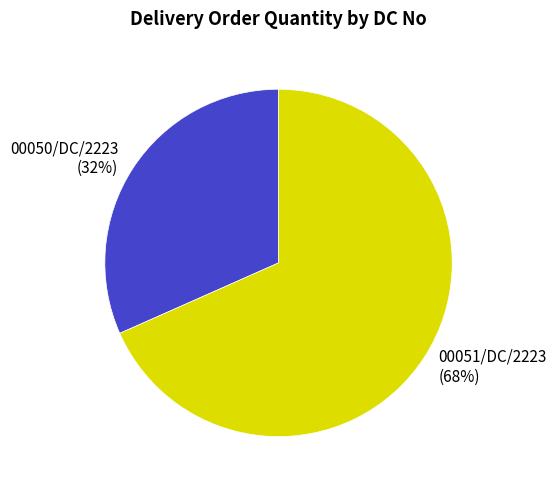

What is the smallest slice in the pie chart?

00050/DC/2223